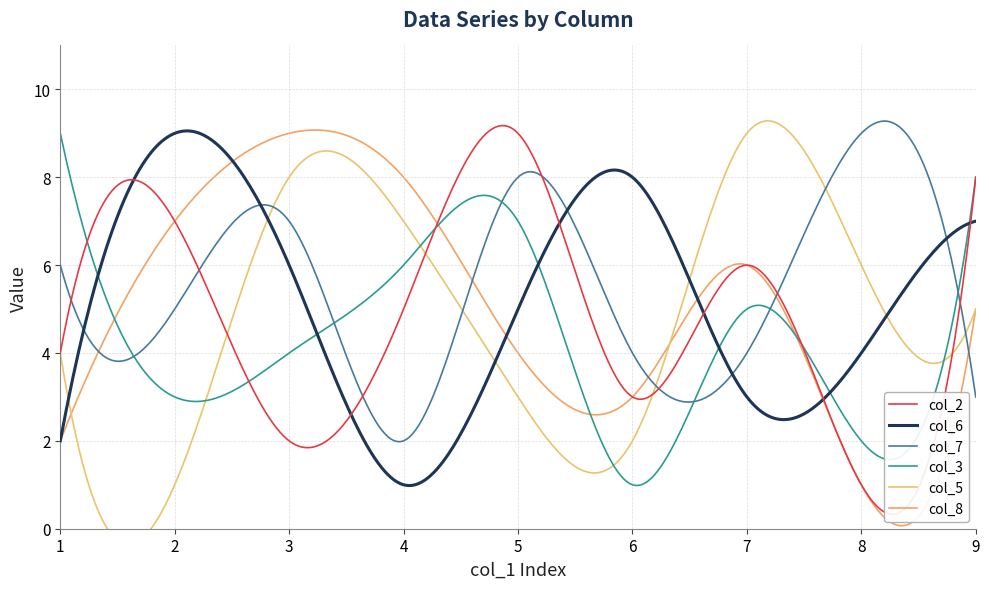

In col_6, how many points are higher than both neighbors (excluding endpoints)?

2